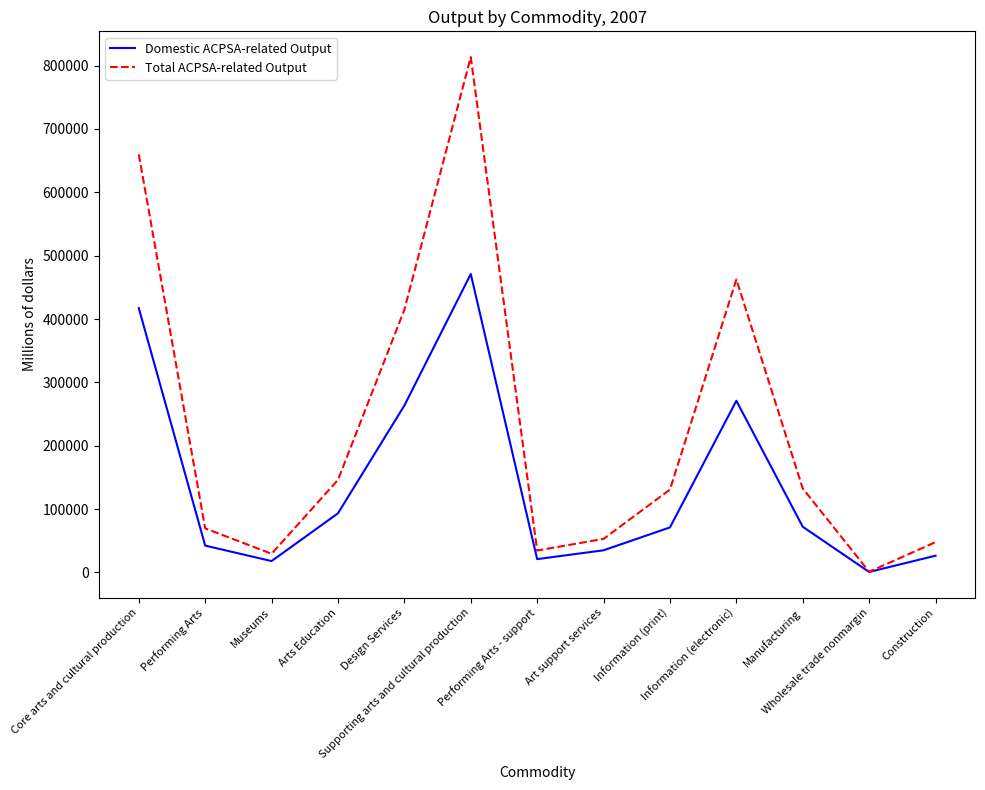

At how many categories does at least one series exceed 357117?

4